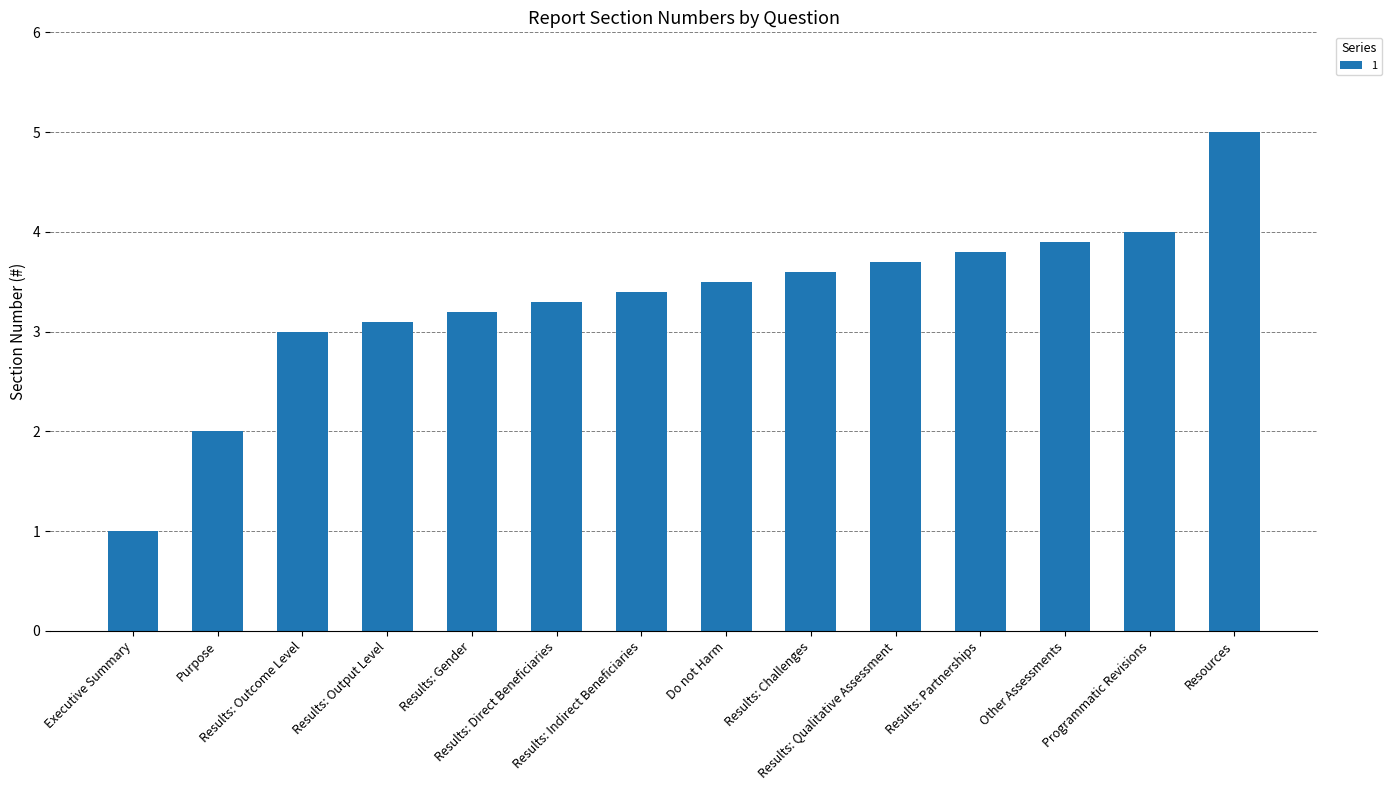

Rank the categories by value from highest to lowest.

Resources, Programmatic Revisions, Other Assessments, Results: Partnerships, Results: Qualitative Assessment, Results: Challenges, Do not Harm, Results: Indirect Beneficiaries, Results: Direct Beneficiaries, Results: Gender, Results: Output Level, Results: Outcome Level, Purpose, Executive Summary